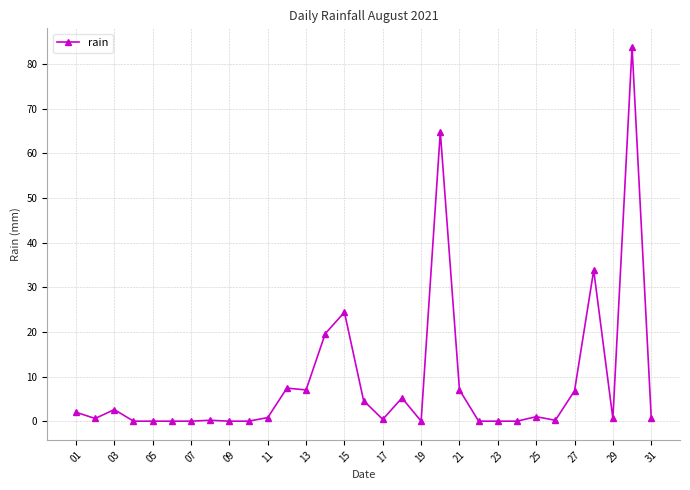

True or false: there are more than 1 points higher than both neighbors.

True